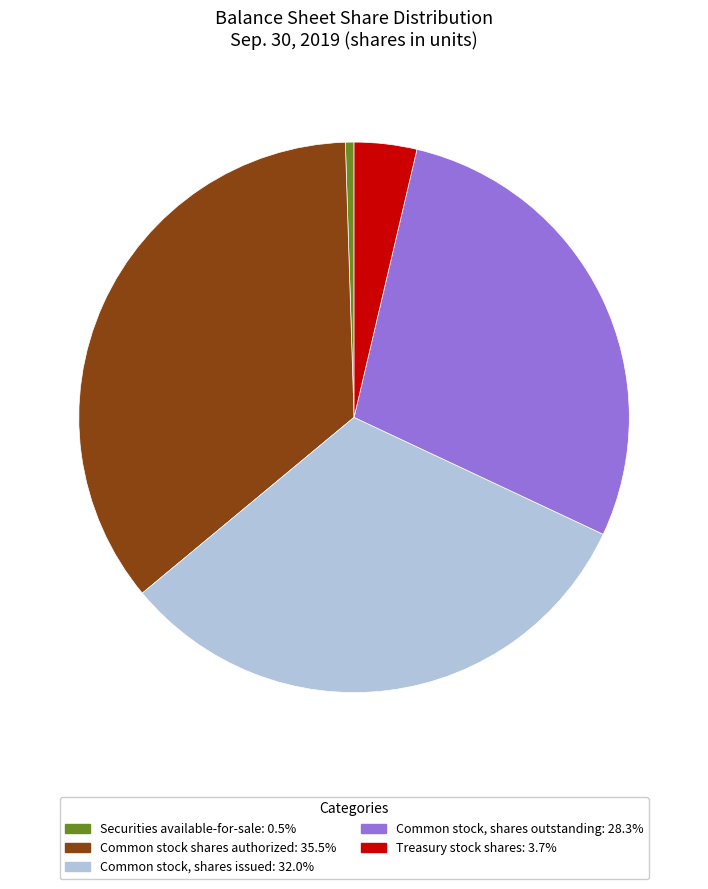

True or false: Common stock shares authorized accounts for 50% of the total.

False